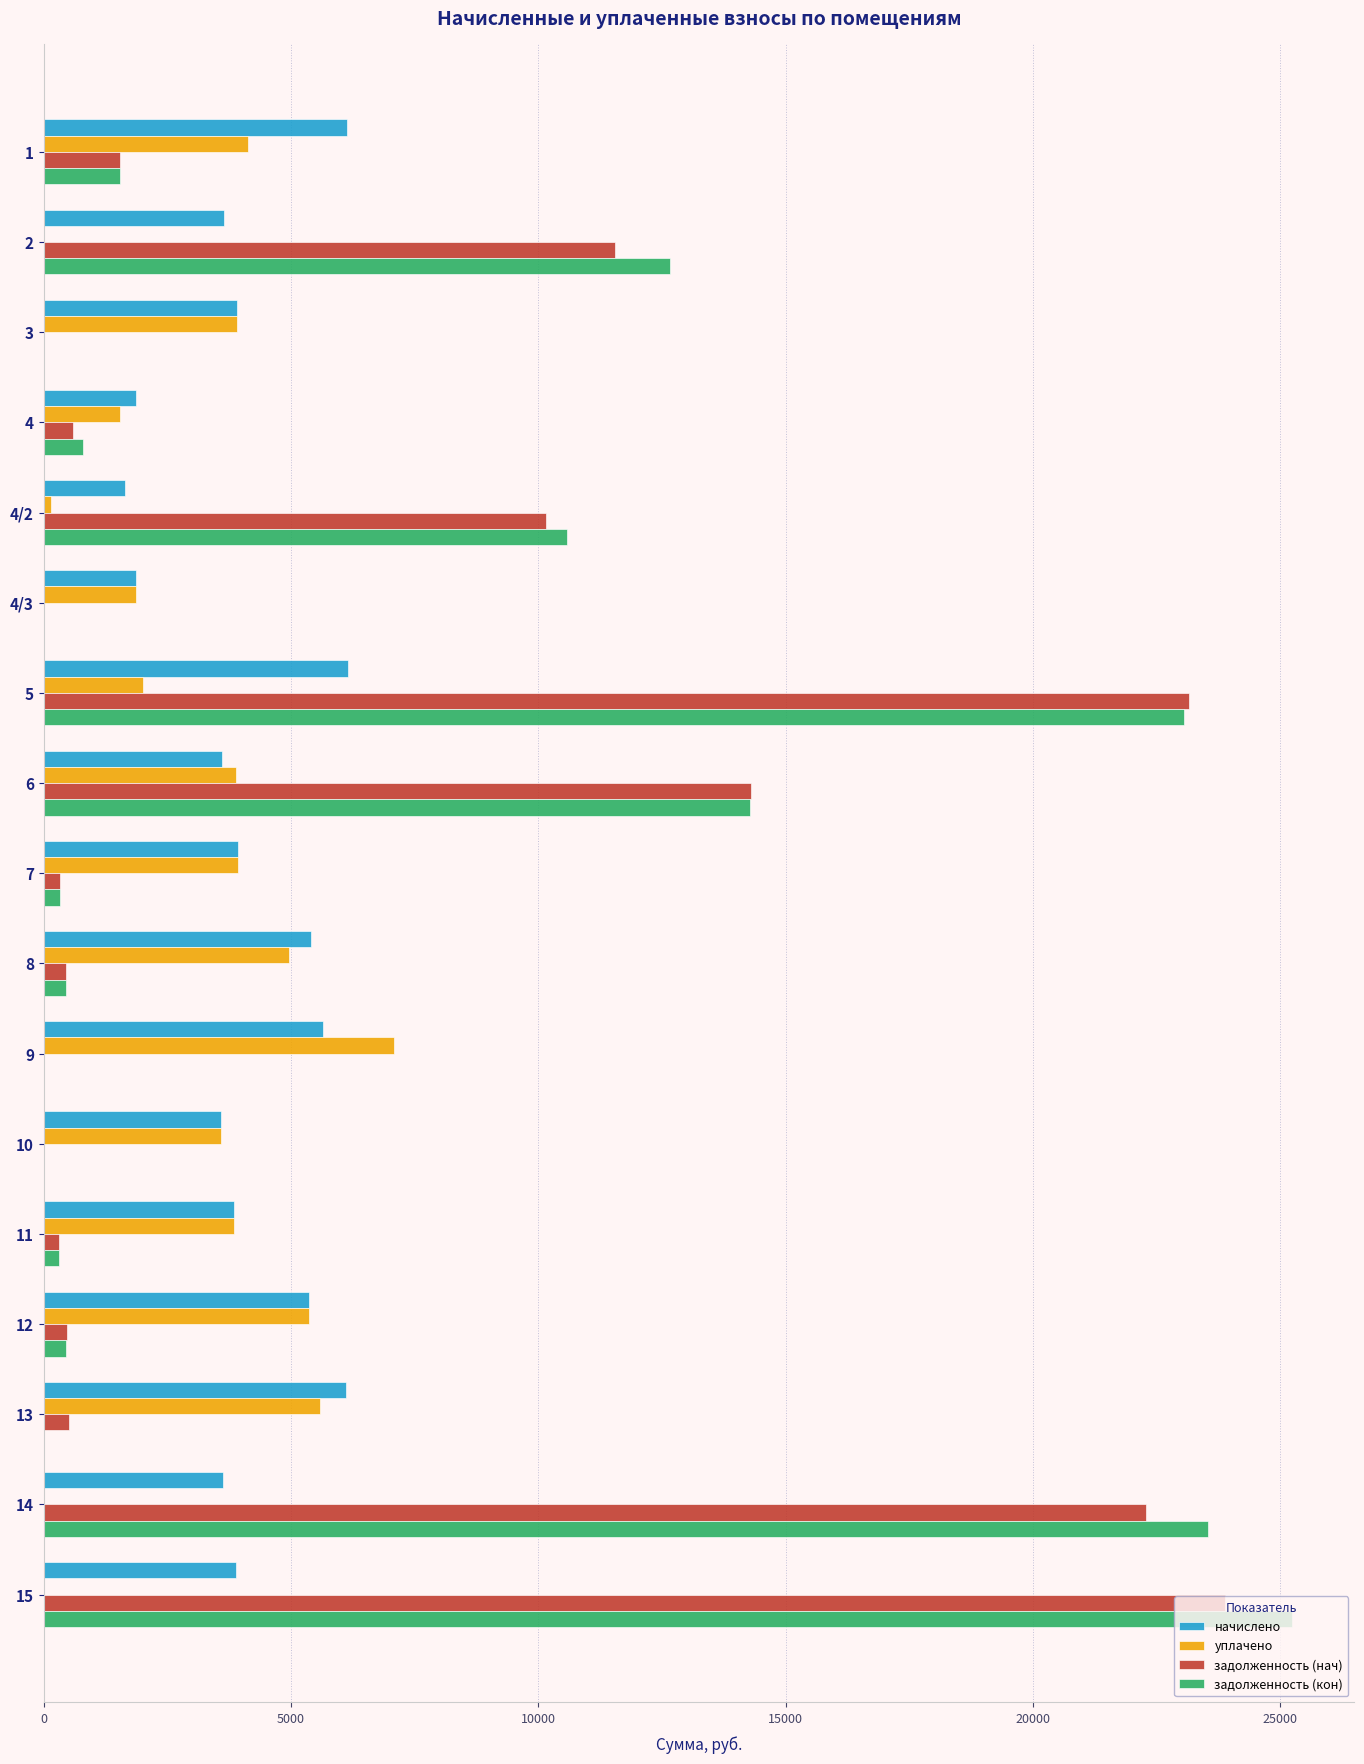

What is the highest value of the задолженность (нач) series?

23884.7